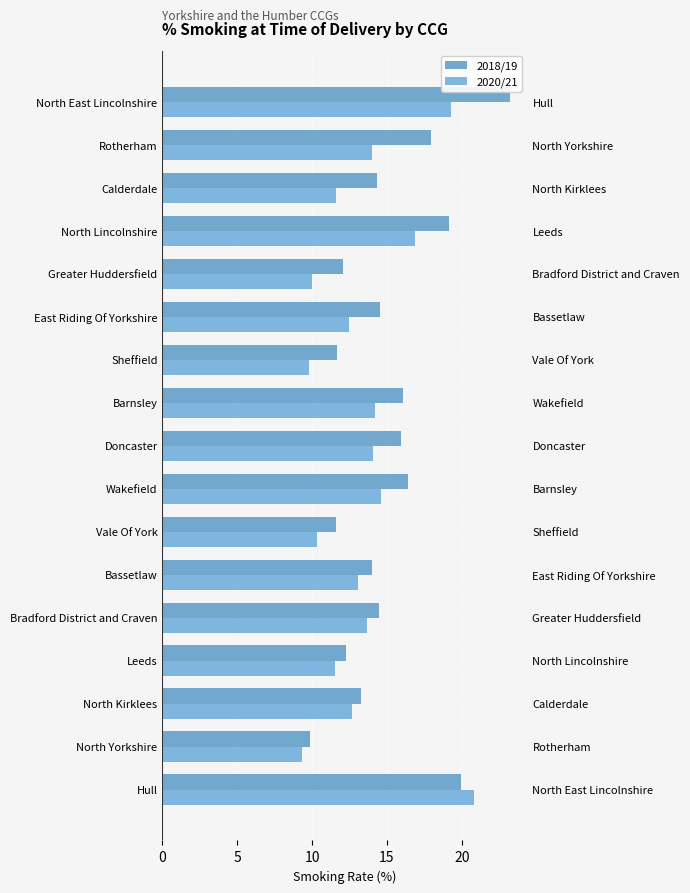

How many data points in 2018/19 are above 14?

11